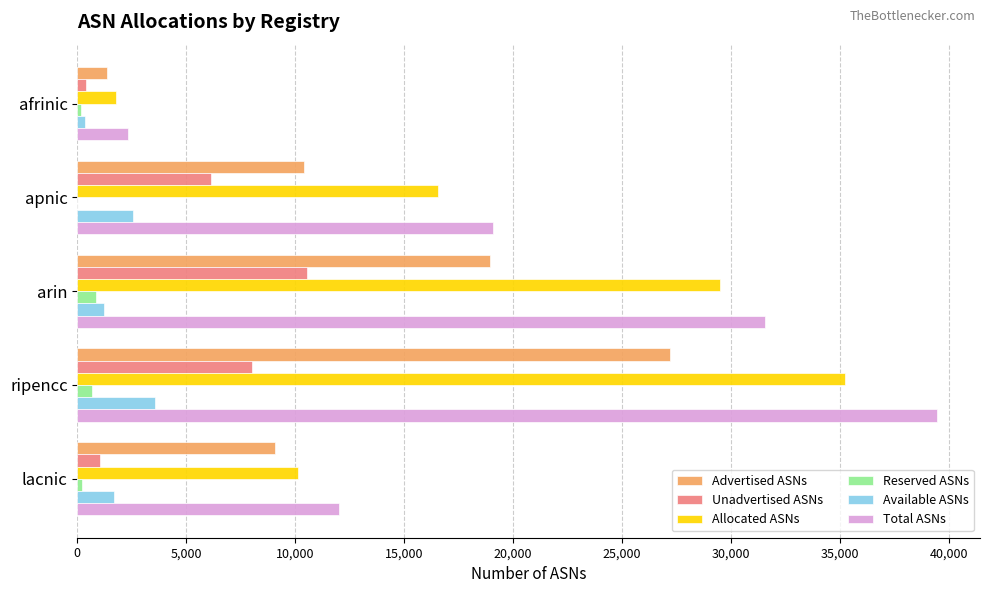

At which category does the chart reach its peak across all series?

ripencc